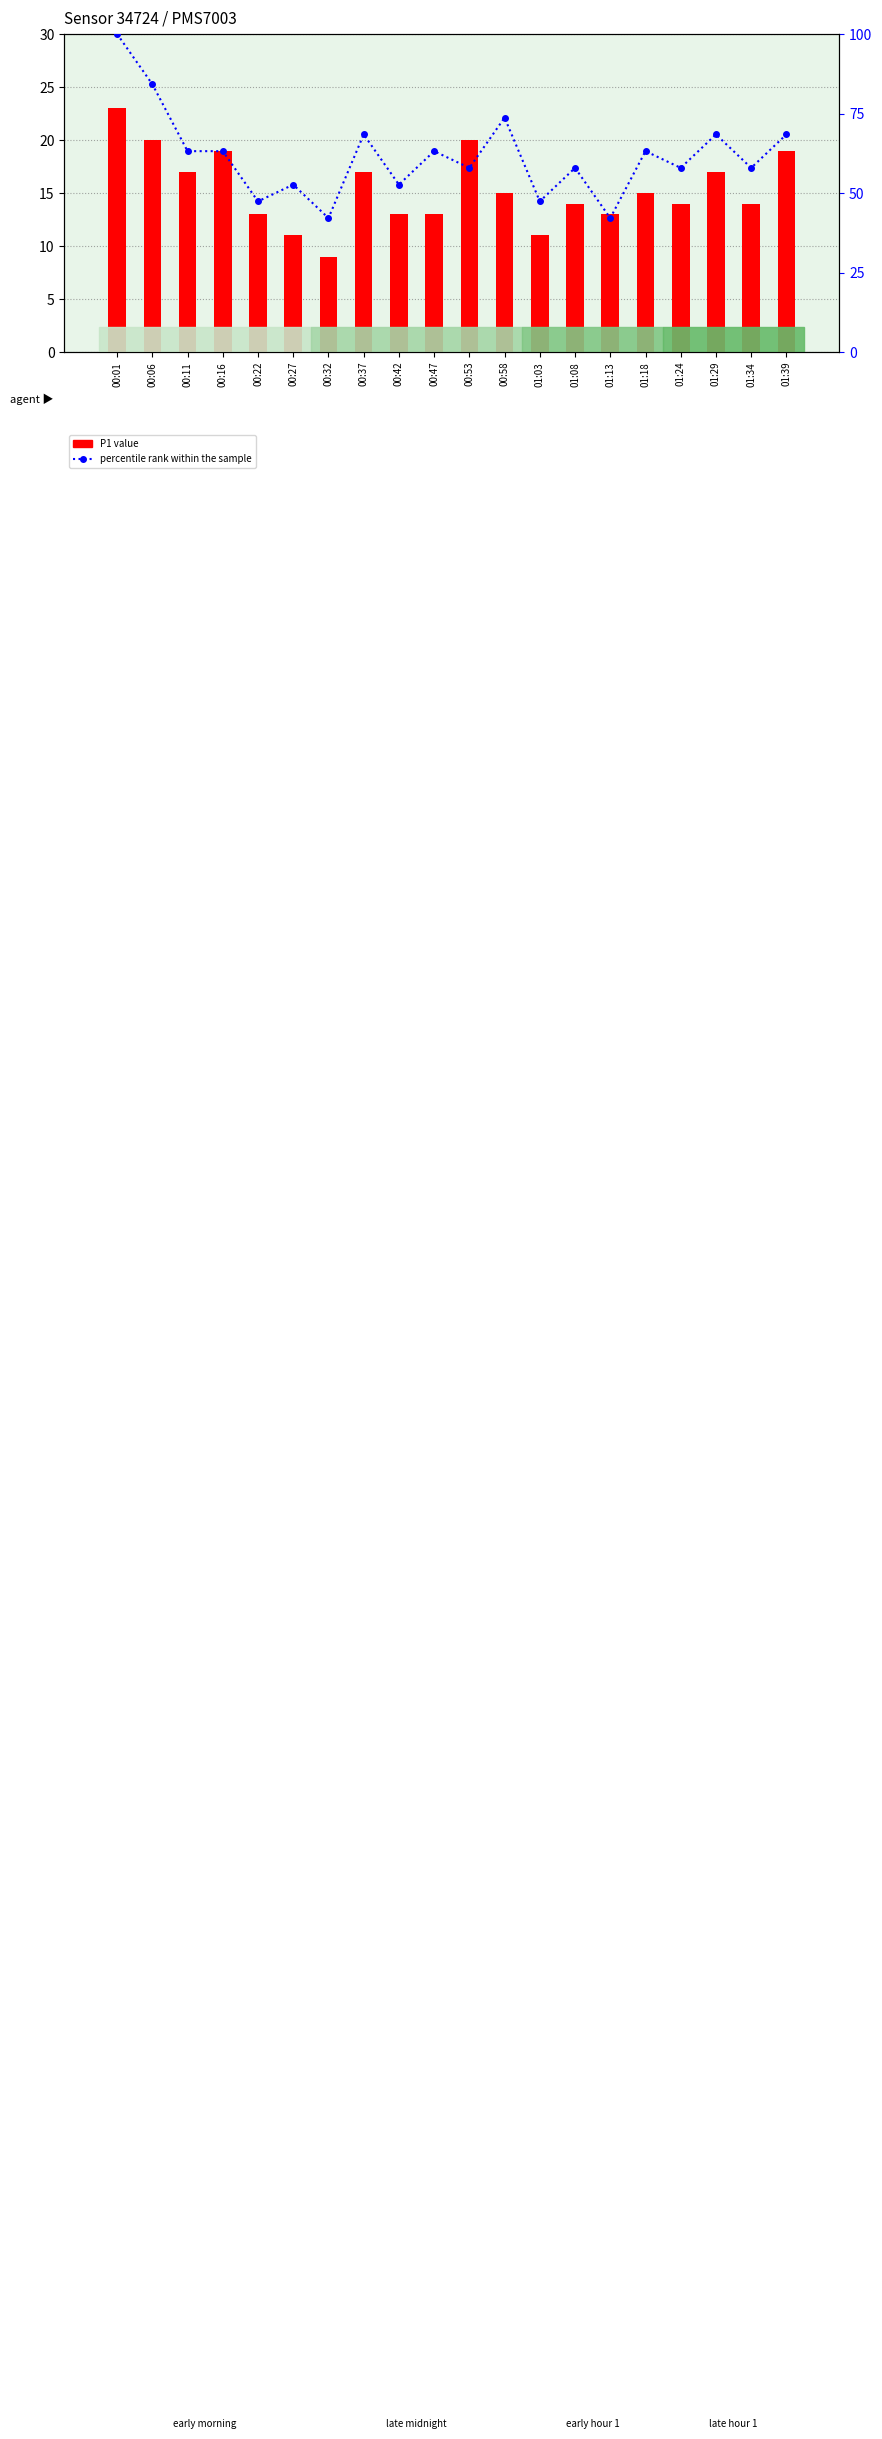

At which label does P1 value reach its minimum?

00:32